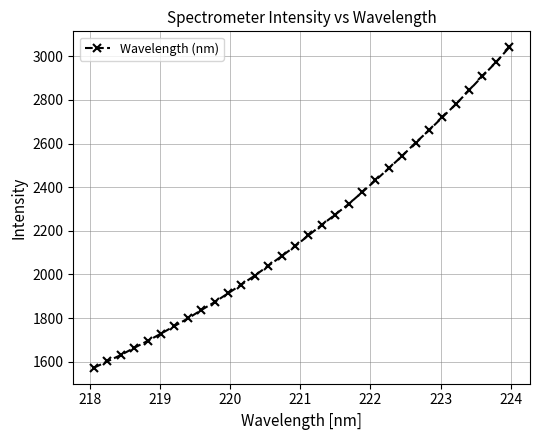

What is the difference between the second highest and minimum values?

1399.9